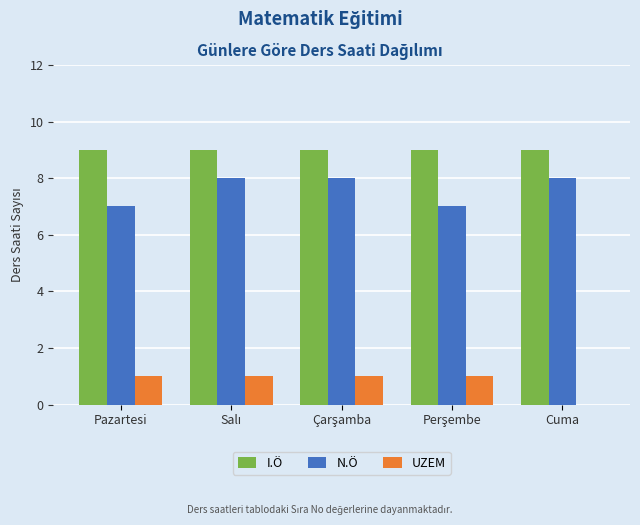

How many groups of bars are there?

5